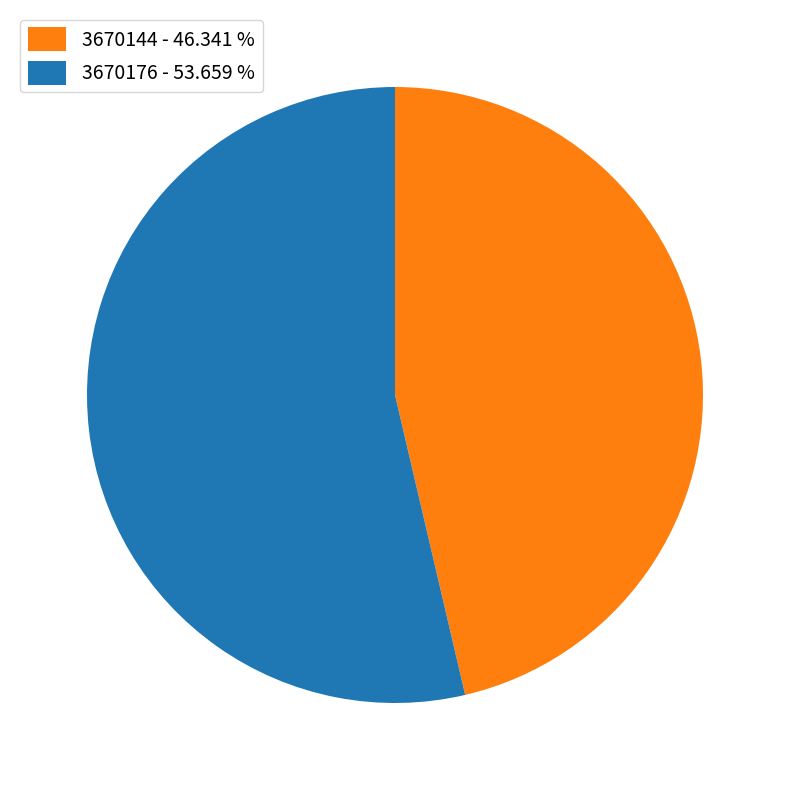

Which category has the biggest portion of the pie?

3670176 - 53.659 %